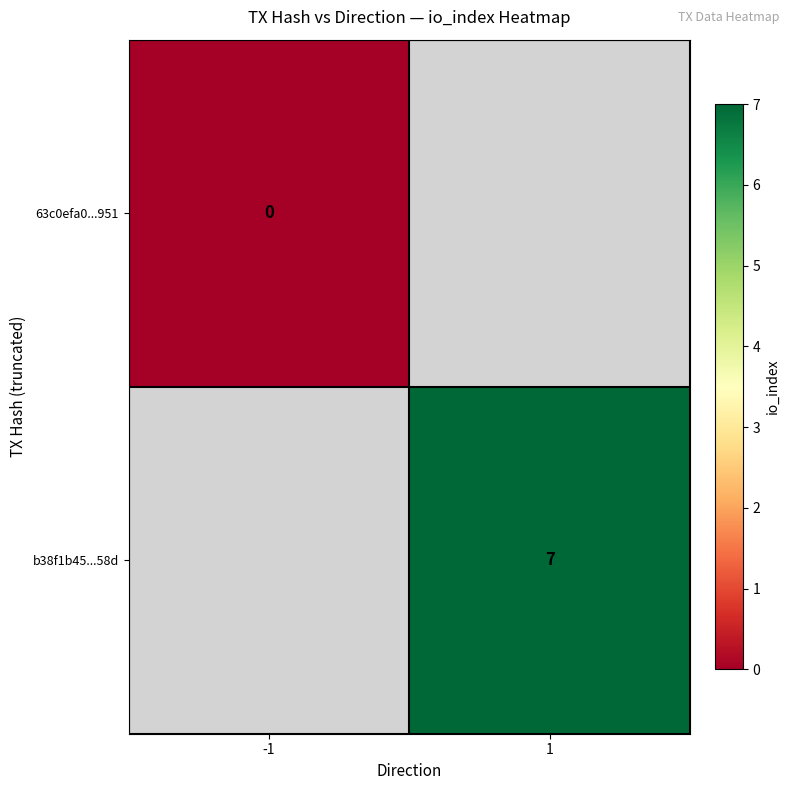

Which label corresponds to the smallest value in the chart?

-1